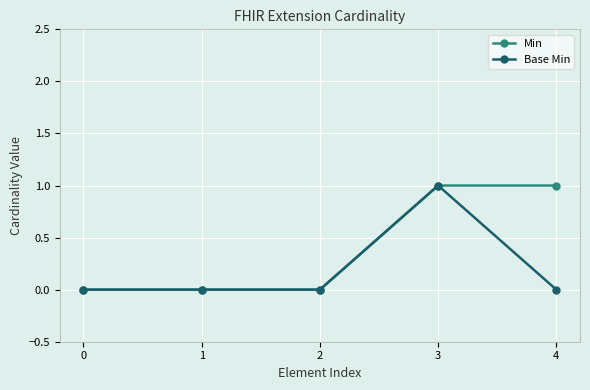

Count the number of categories in the chart.

5